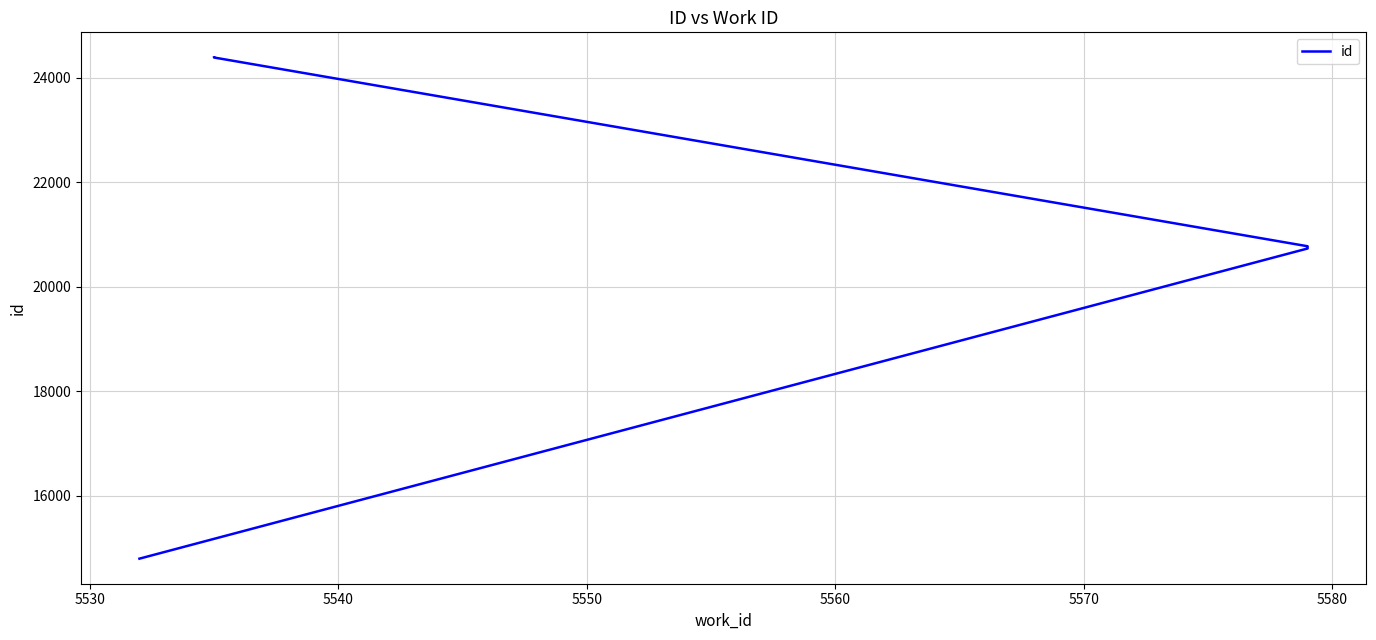

How many data points are less than 20773?

5